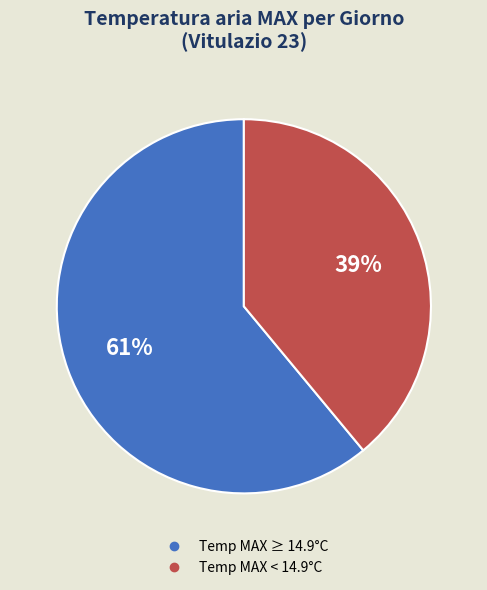

Is there any slice that represents more than half of the pie?

Yes